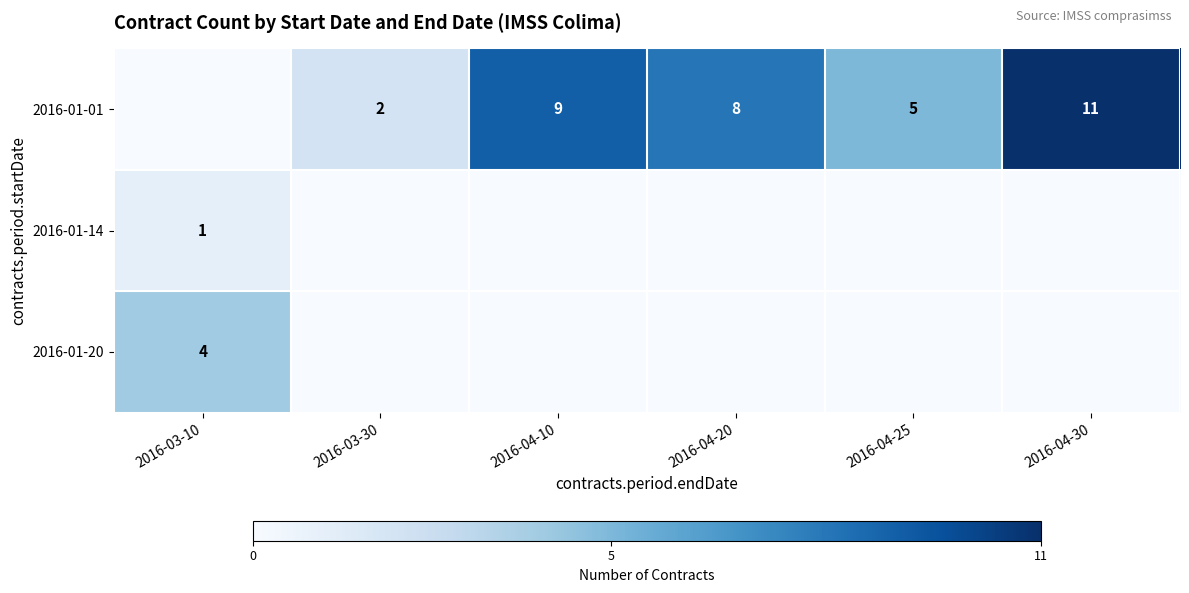

Is it true that 2016-01-01 equals 11 at 2016-04-30?

True